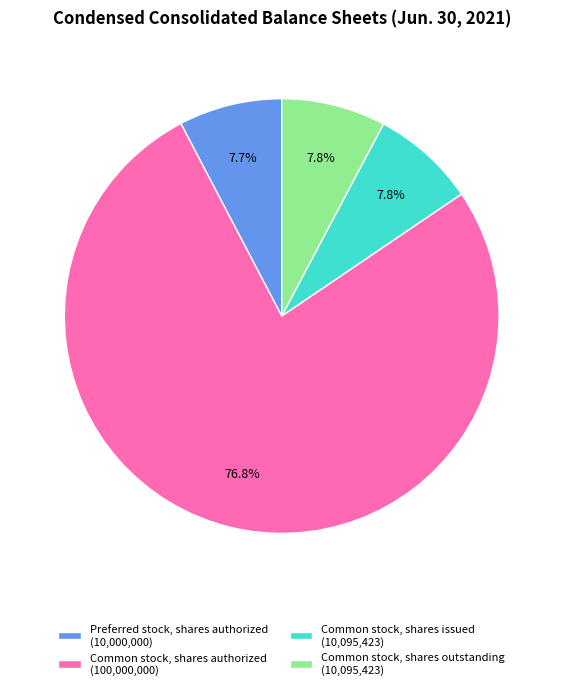

Which category has the biggest portion of the pie?

Common stock, shares authorized (100,000,000)